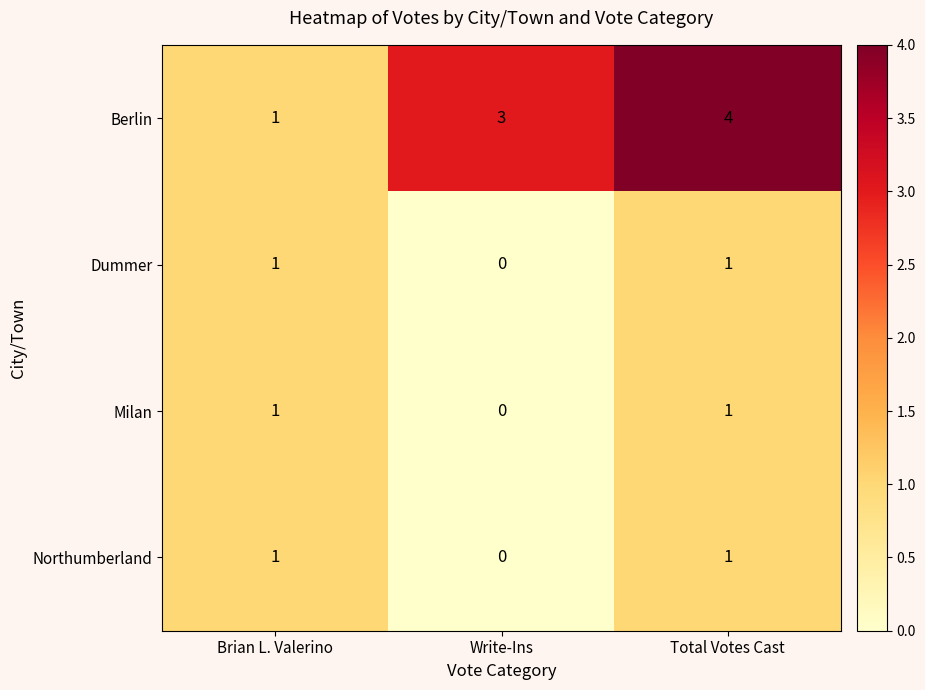

Read the Berlin value at Total Votes Cast.

4